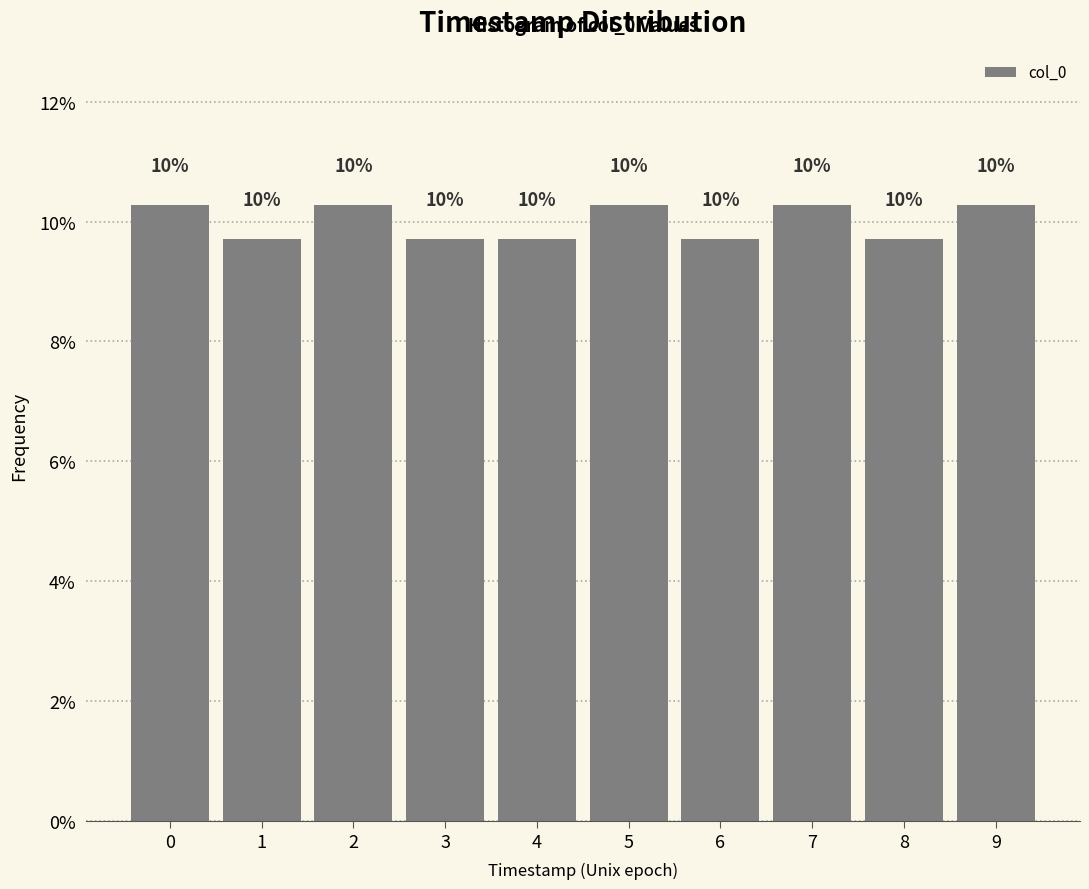

Does the chart contain any negative values?

No